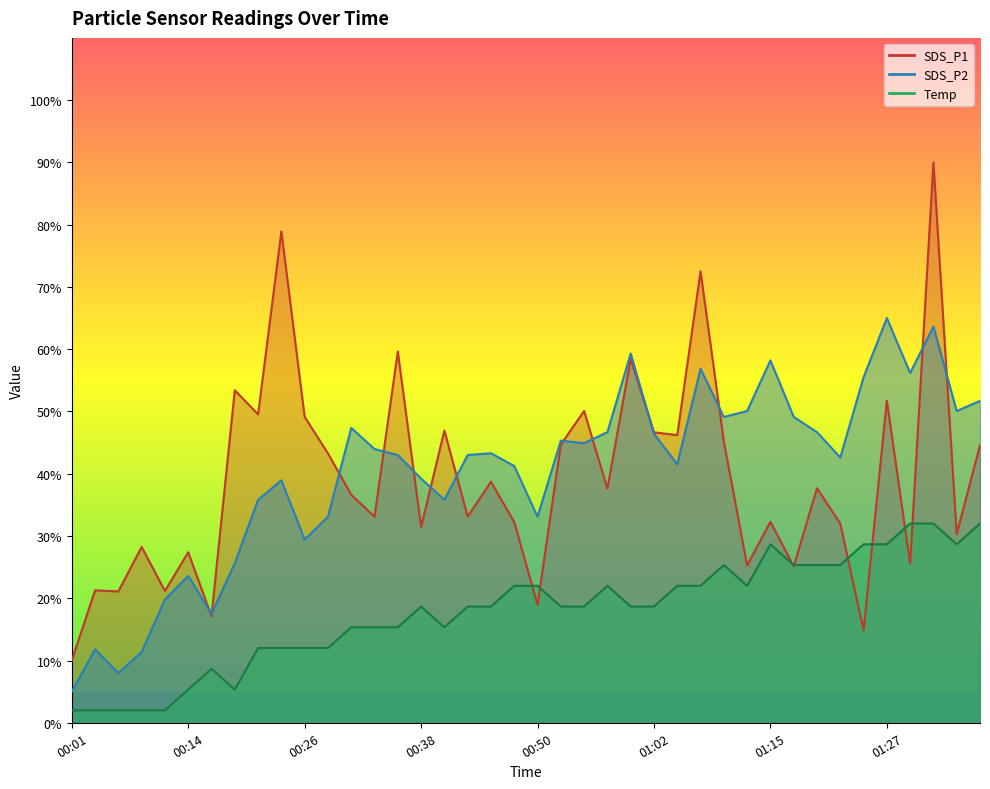

The Temp series shows 15.3 at 00:35. True or false?

True